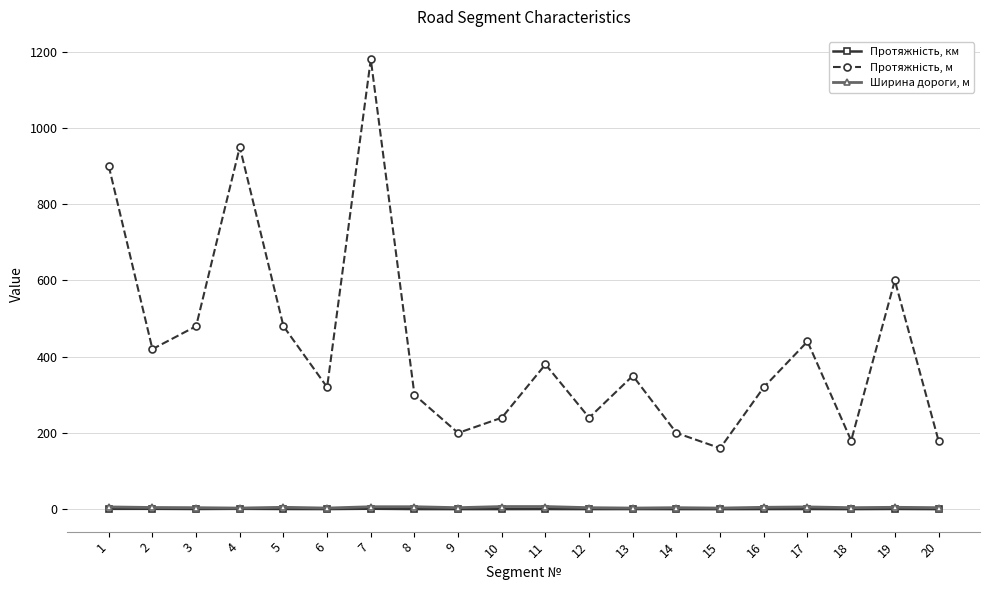

What is the difference between the highest and lowest values at 15?

159.8